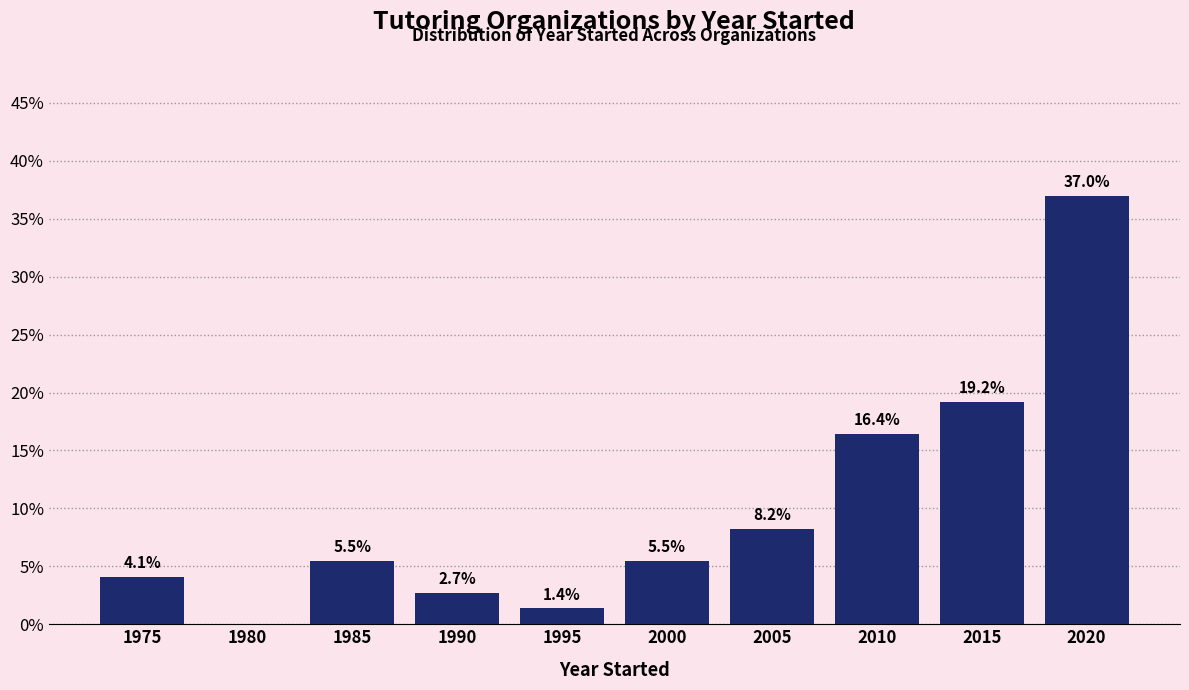

Reading left to right, what are all the values shown in this chart?

1975=4.1	1980=0.0	1985=5.5	1990=2.7	1995=1.4	2000=5.5	2005=8.2	2010=16.4	2015=19.2	2020=37.0